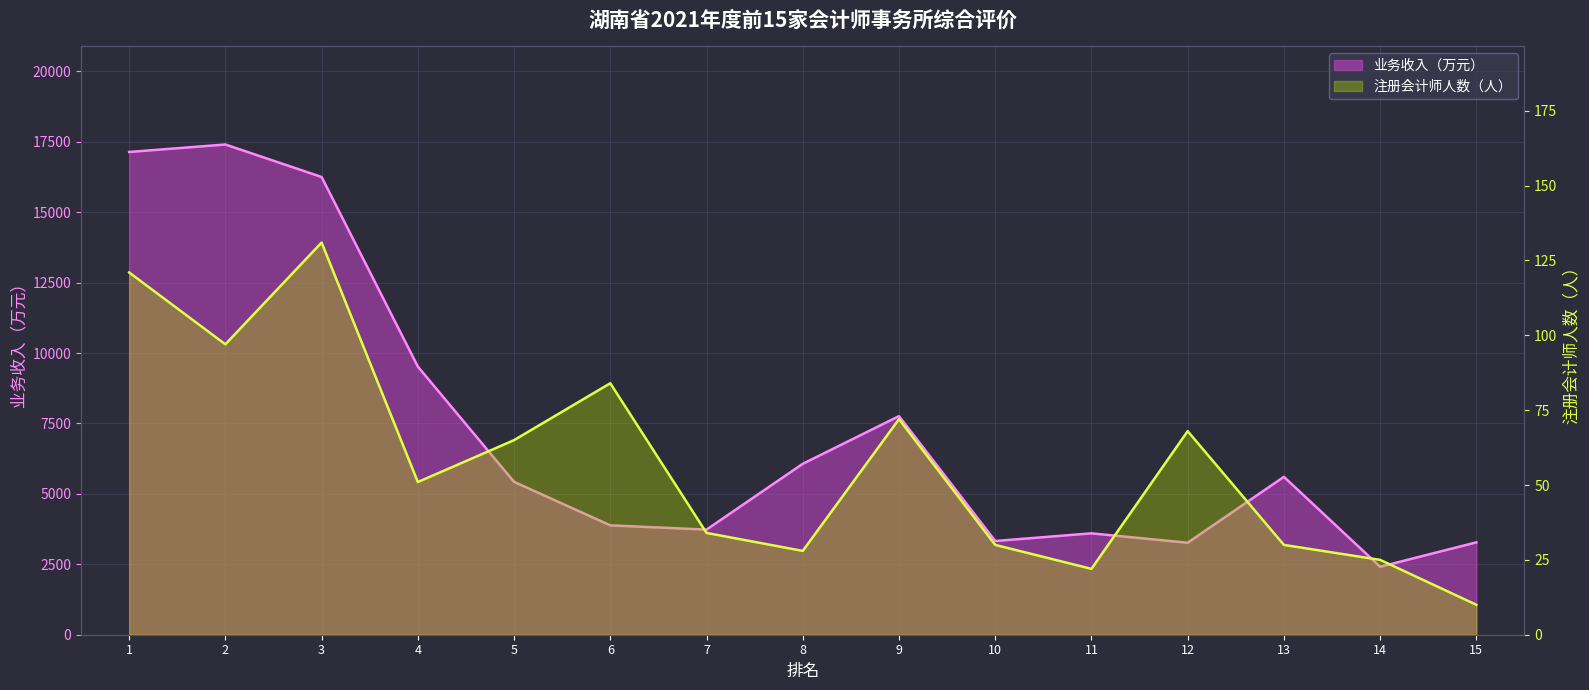

How many data points does each series have?

15